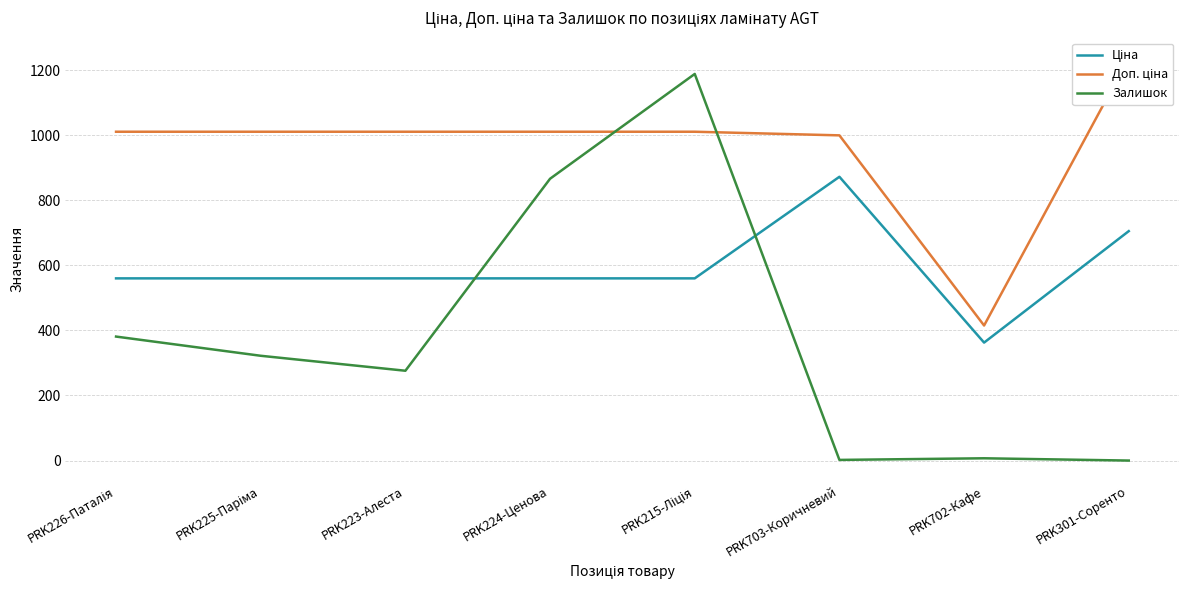

What is the difference between the highest and lowest values at PRK226-Паталія?

629.4